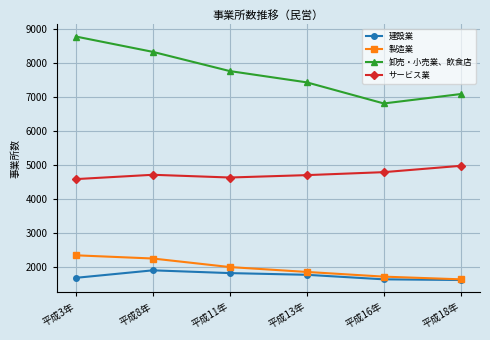

How many data points does each series have?

6